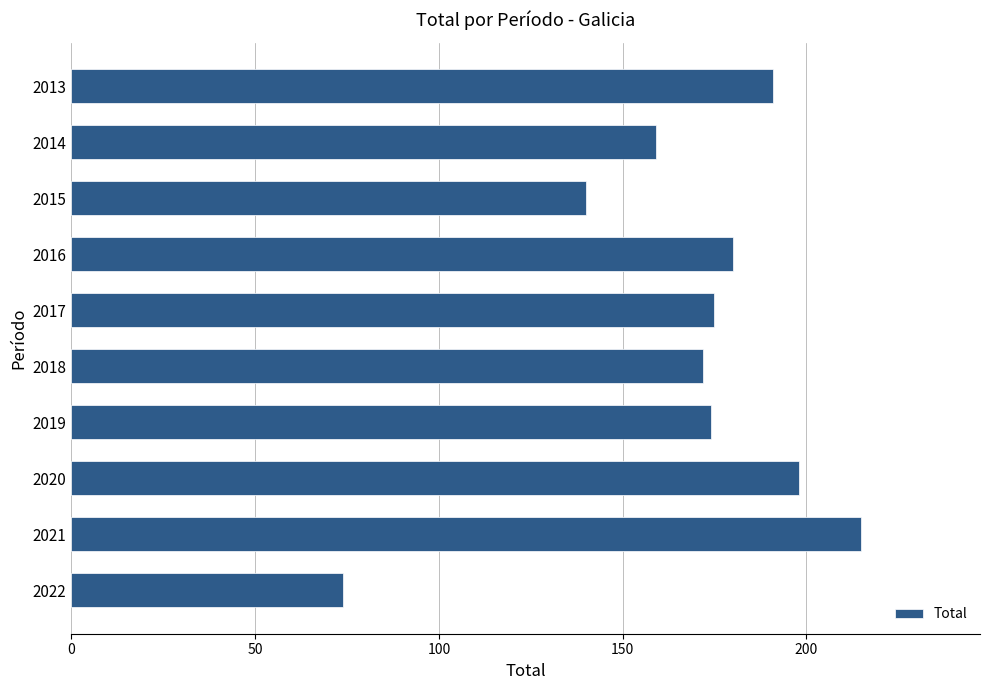

Reading bottom to top, what are all the values shown in this chart?

2022=74	2021=215	2020=198	2019=174	2018=172	2017=175	2016=180	2015=140	2014=159	2013=191